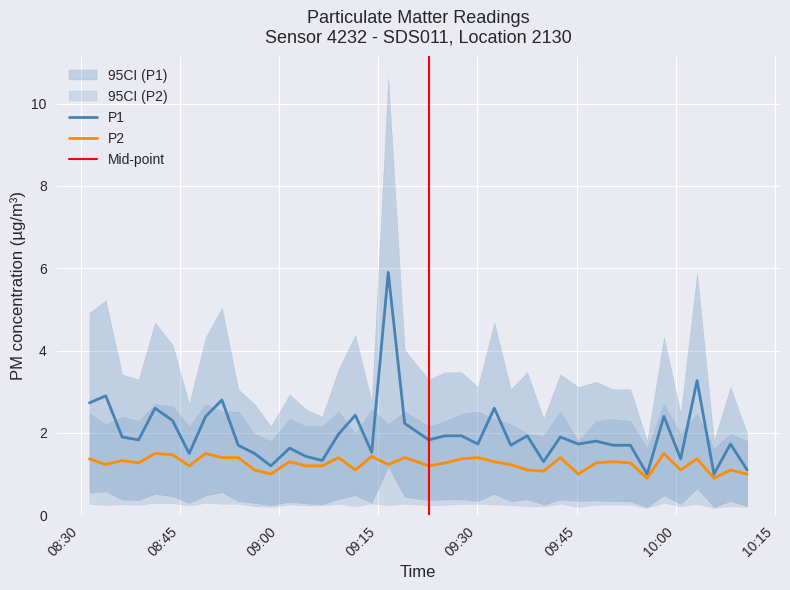

What is the average value of the P1 series?

2.0